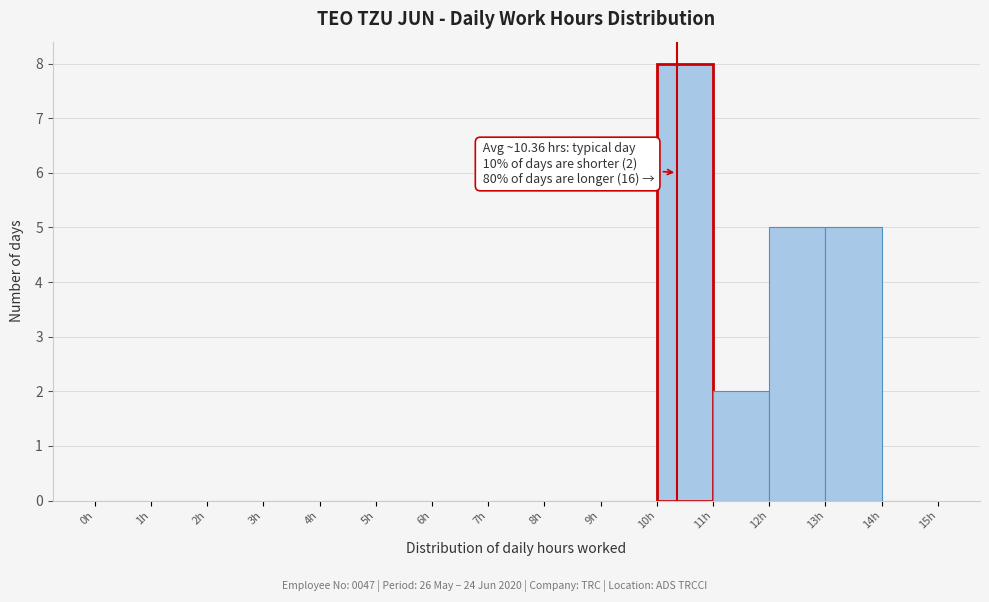

Over which range of the x-axis is the bar tallest?

10 to 11